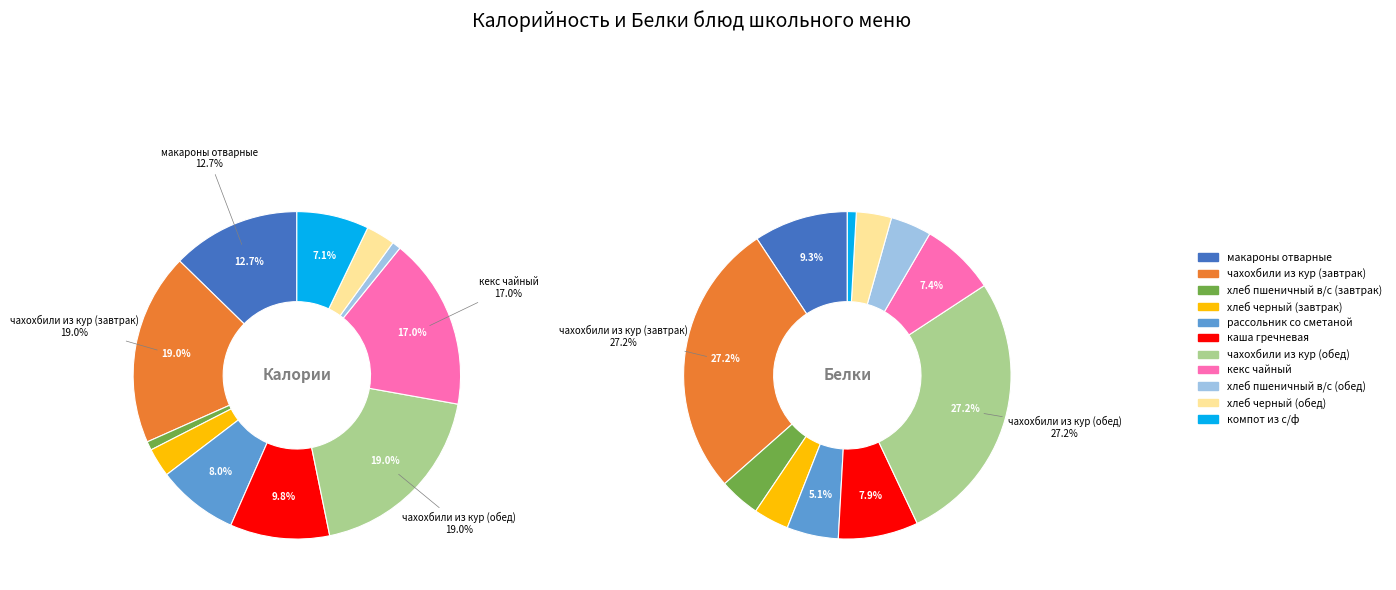

What percentage is NOT represented by макароны отварные?

87.3%